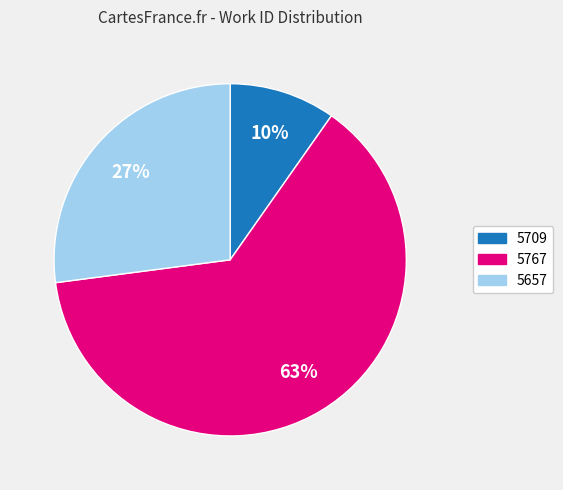

To the nearest percent, what is the difference between the largest and smallest slice percentages?

53%